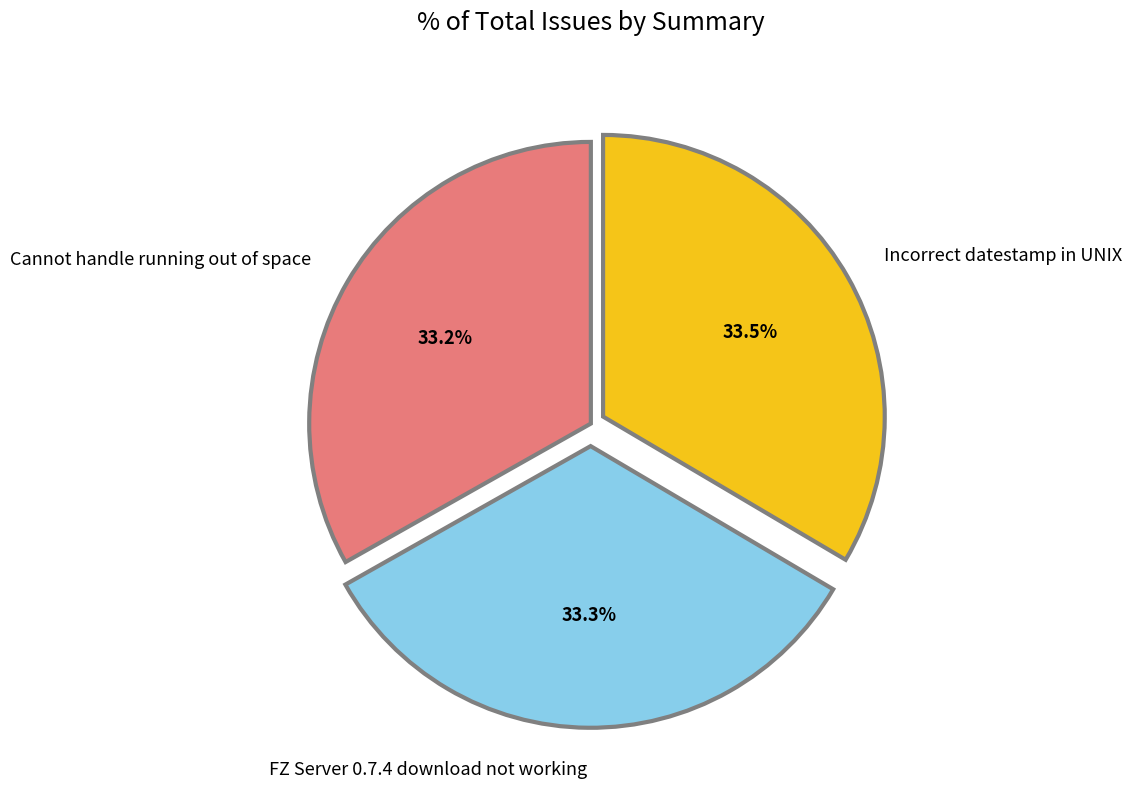

What percentage is NOT represented by FZ Server 0.7.4 download not working?

66.7%